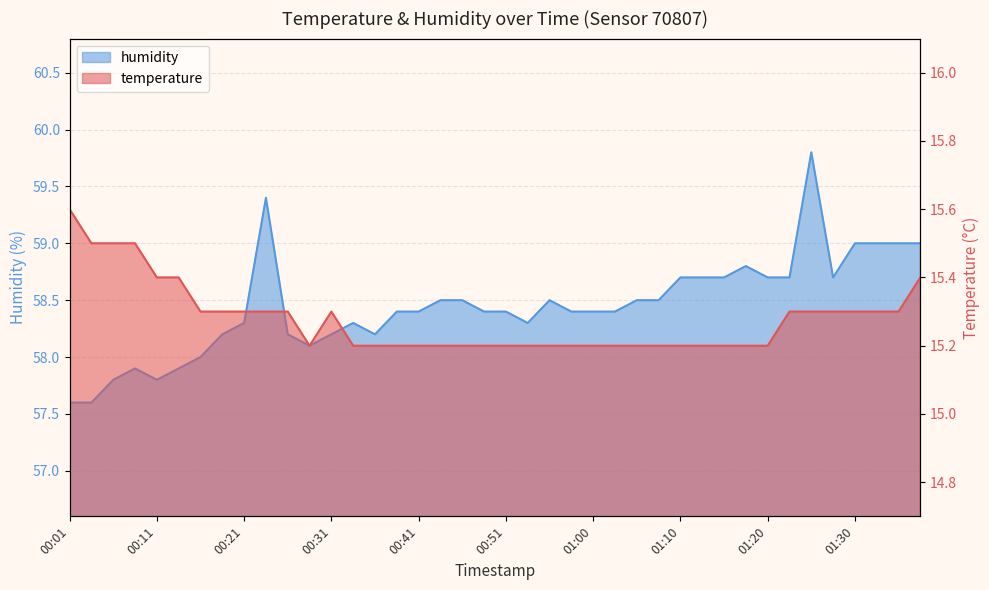

Reading left to right, extract all data points from this chart.

temperature: 15.6	15.5	15.5	15.5	15.4	15.4	15.3	15.3	15.3	15.3	15.3	15.2	15.3	15.2	15.2	15.2	15.2	15.2	15.2	15.2	15.2	15.2	15.2	15.2	15.2	15.2	15.2	15.2	15.2	15.2	15.2	15.2	15.2	15.3	15.3	15.3	15.3	15.3	15.3	15.4
humidity: 57.6	57.6	57.8	57.9	57.8	57.9	58.0	58.2	58.3	59.4	58.2	58.1	58.2	58.3	58.2	58.4	58.4	58.5	58.5	58.4	58.4	58.3	58.5	58.4	58.4	58.4	58.5	58.5	58.7	58.7	58.7	58.8	58.7	58.7	59.8	58.7	59.0	59.0	59.0	59.0